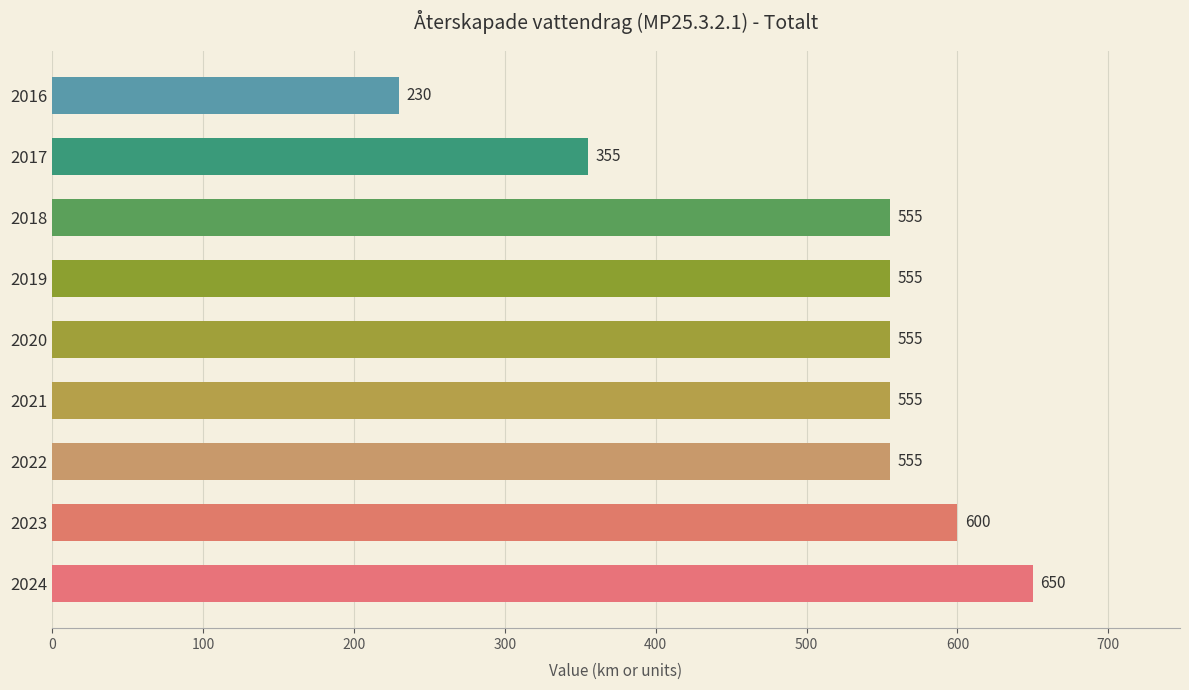

What is the change in value from 2019 to 2016?

-325